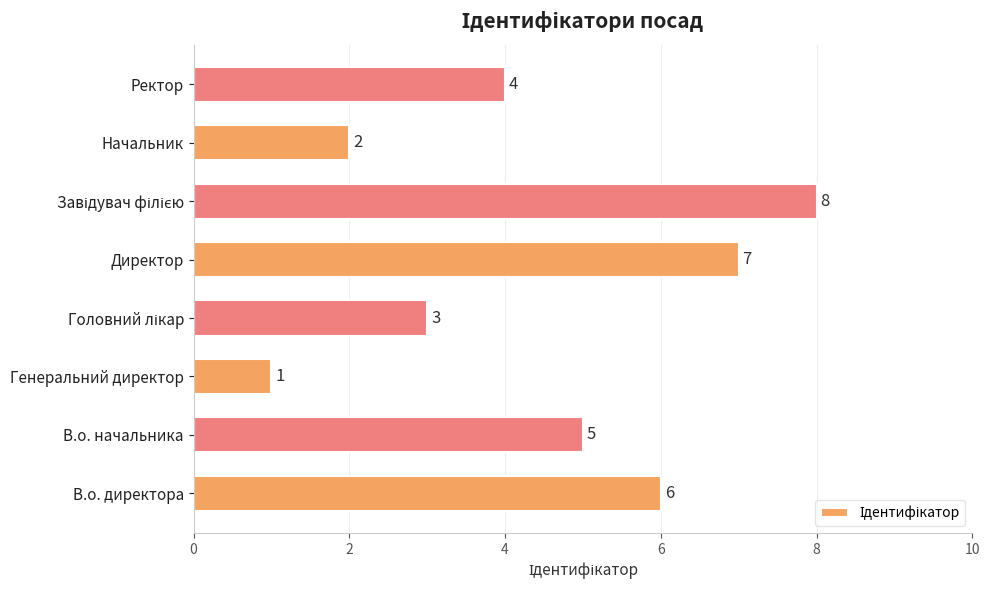

What is the maximum value shown in the chart?

8